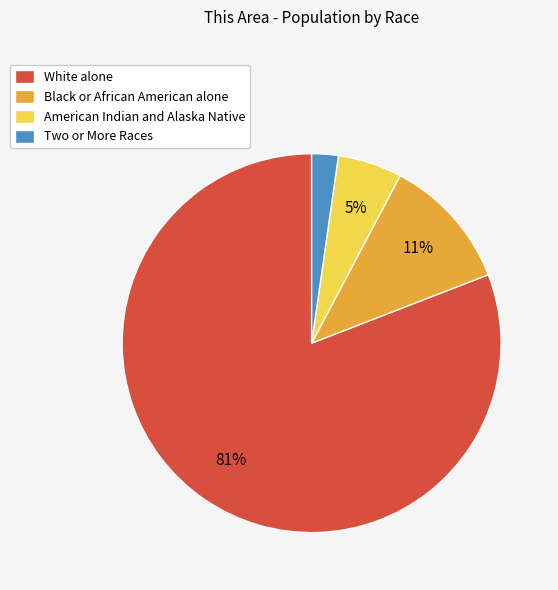

Does Two or More Races account for over 50% of the chart?

No